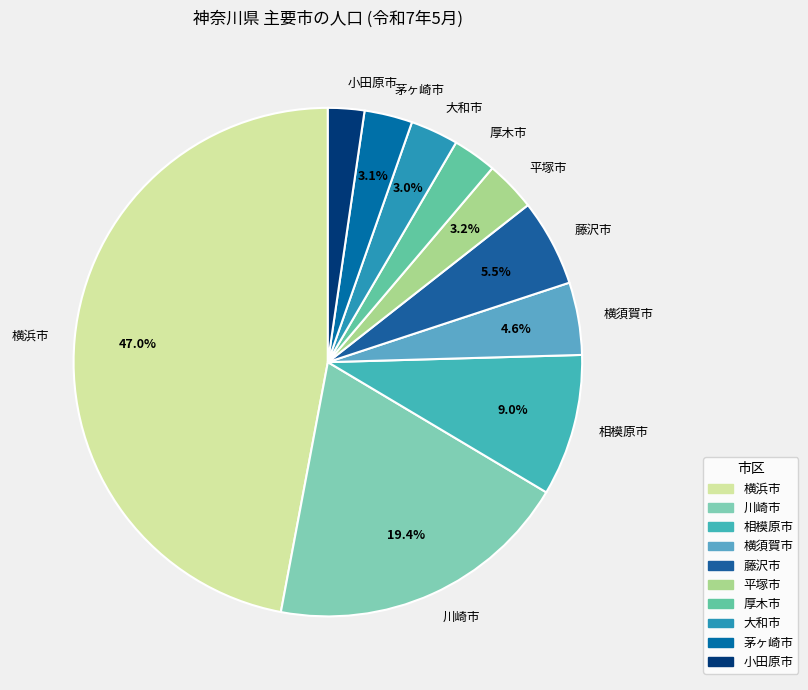

What is the total percentage of 横浜市 and 大和市?

50.1%